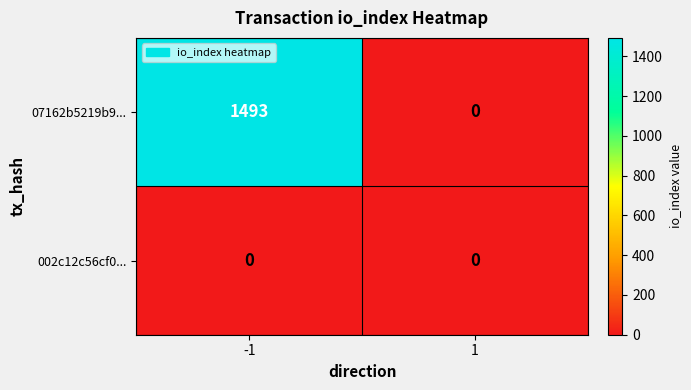

Rank the series by their maximum value, from highest to lowest.

07162b5219b9..., 002c12c56cf0...